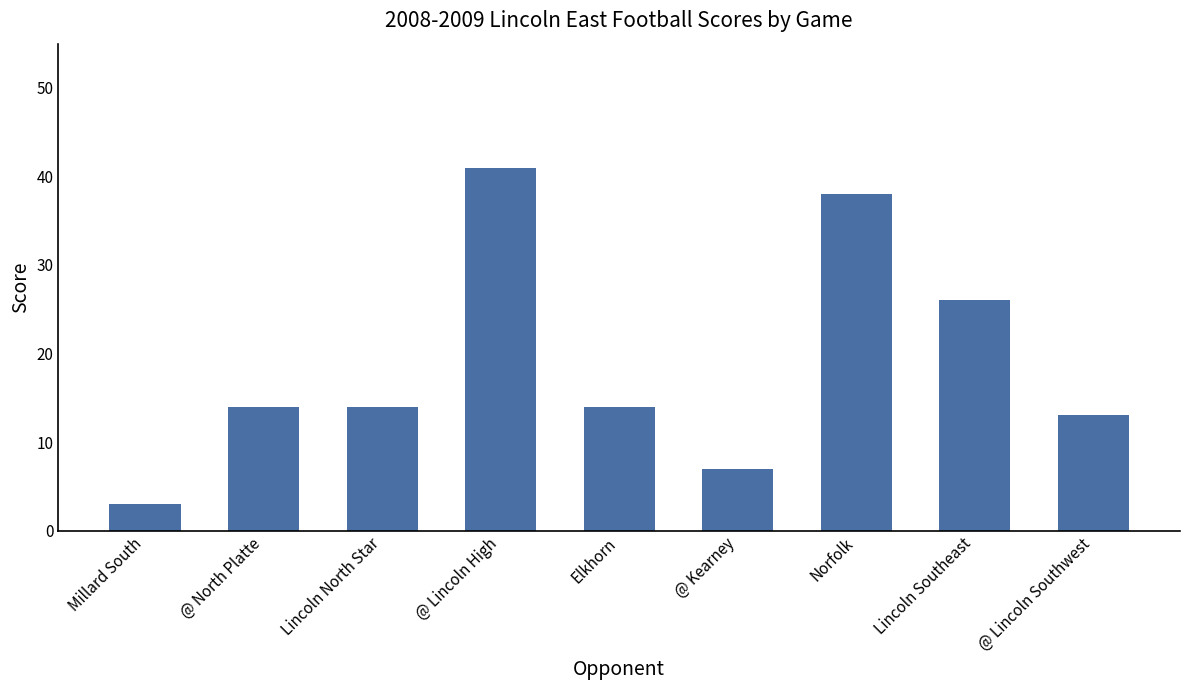

Reading left to right, transcribe all the data shown in this chart.

3	14	14	41	14	7	38	26	13